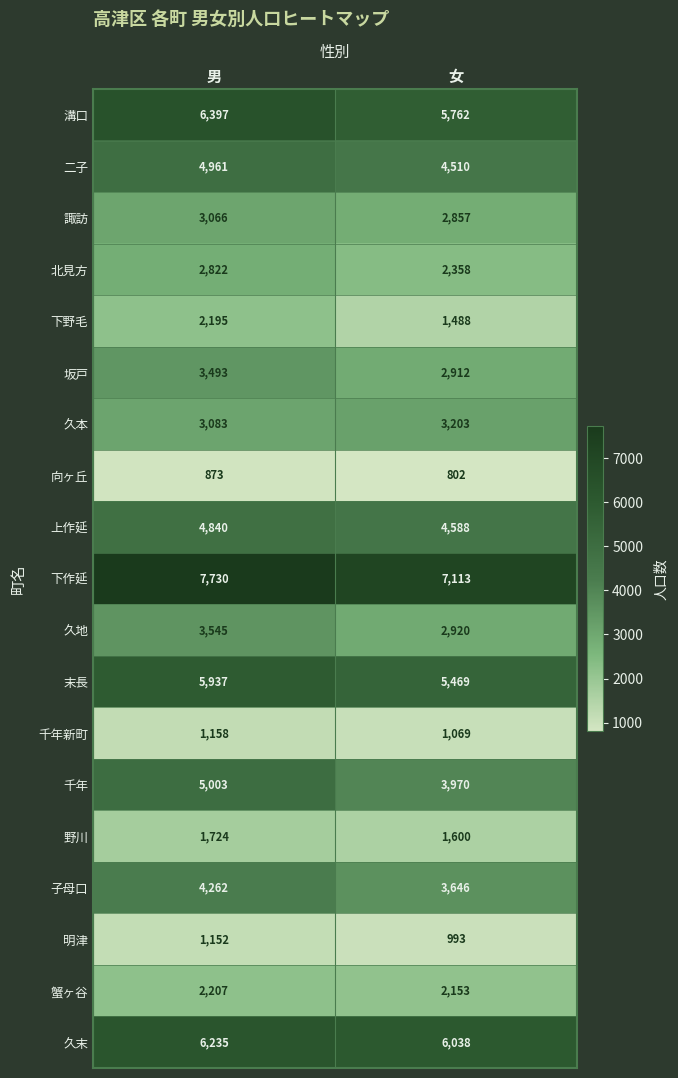

At which category is the sum across all series the highest?

男